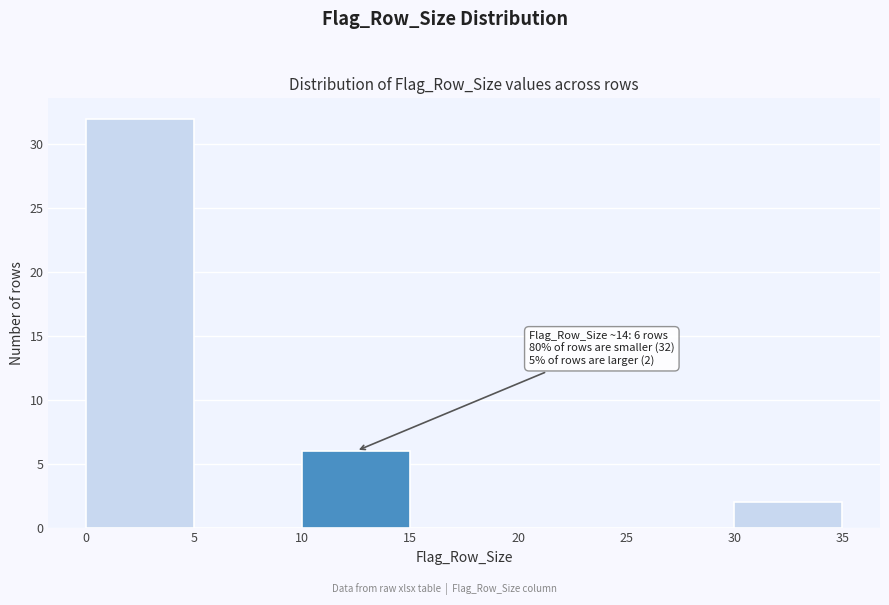

Over which range of the x-axis is the bar tallest?

0 to 5